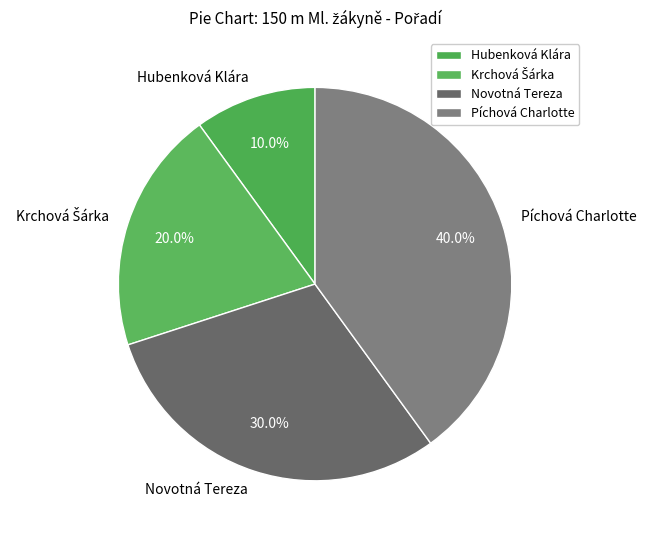

The Hubenková Klára slice represents 1% of the pie. True or false?

False